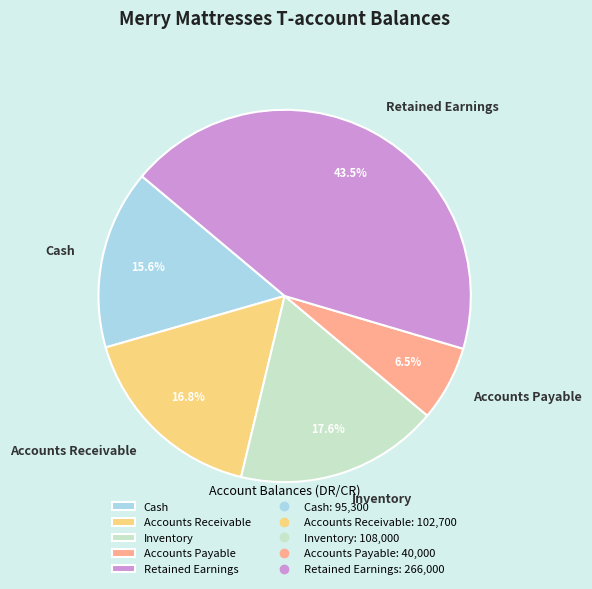

Which slice is the smallest?

Accounts Payable